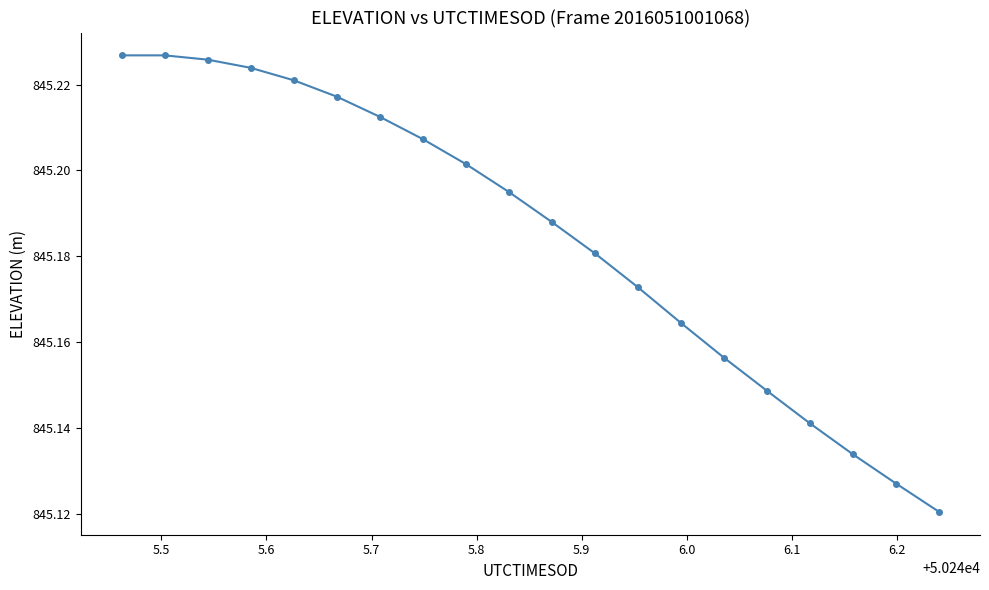

How many distinct data groups are displayed?

1